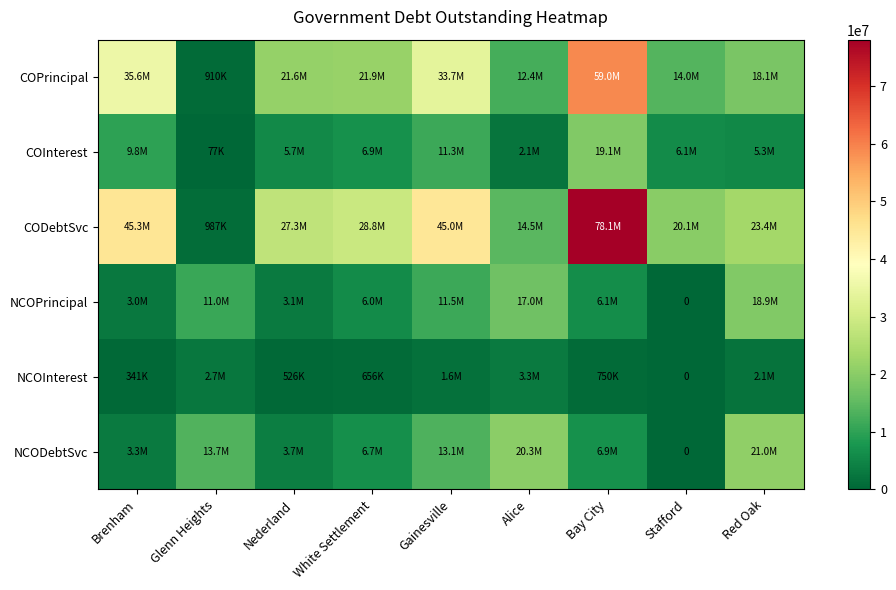

What is the average value of the NCODebtSvc series?

9853682.2